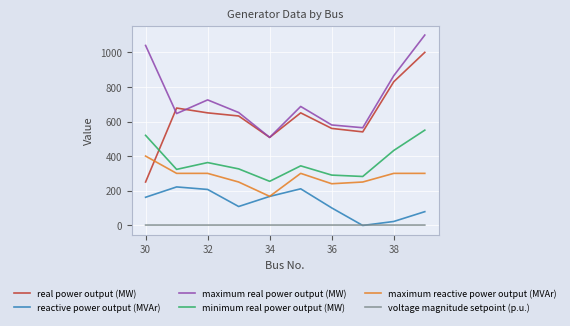

Rank the series by their maximum value, from highest to lowest.

maximum real power output (MW), real power output (MW), minimum real power output (MW), maximum reactive power output (MVAr), reactive power output (MVAr), voltage magnitude setpoint (p.u.)